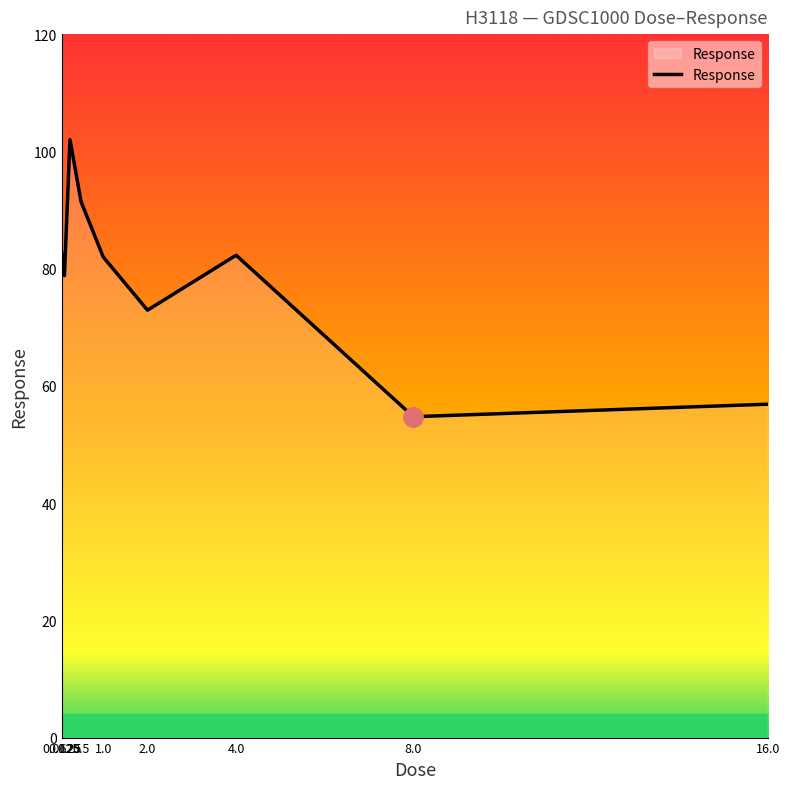

How many lines are shown in the chart?

1